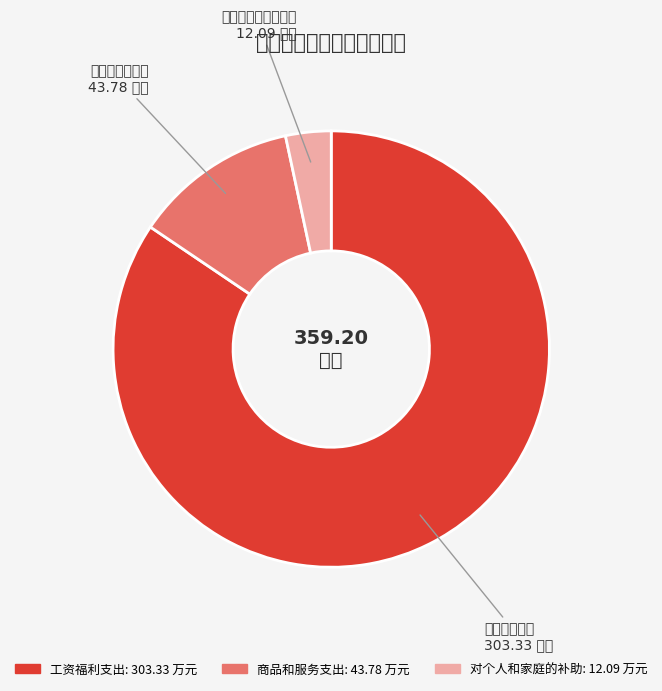

Is the sum of 对个人和家庭的补助 and 商品和服务支出 greater than half?

No